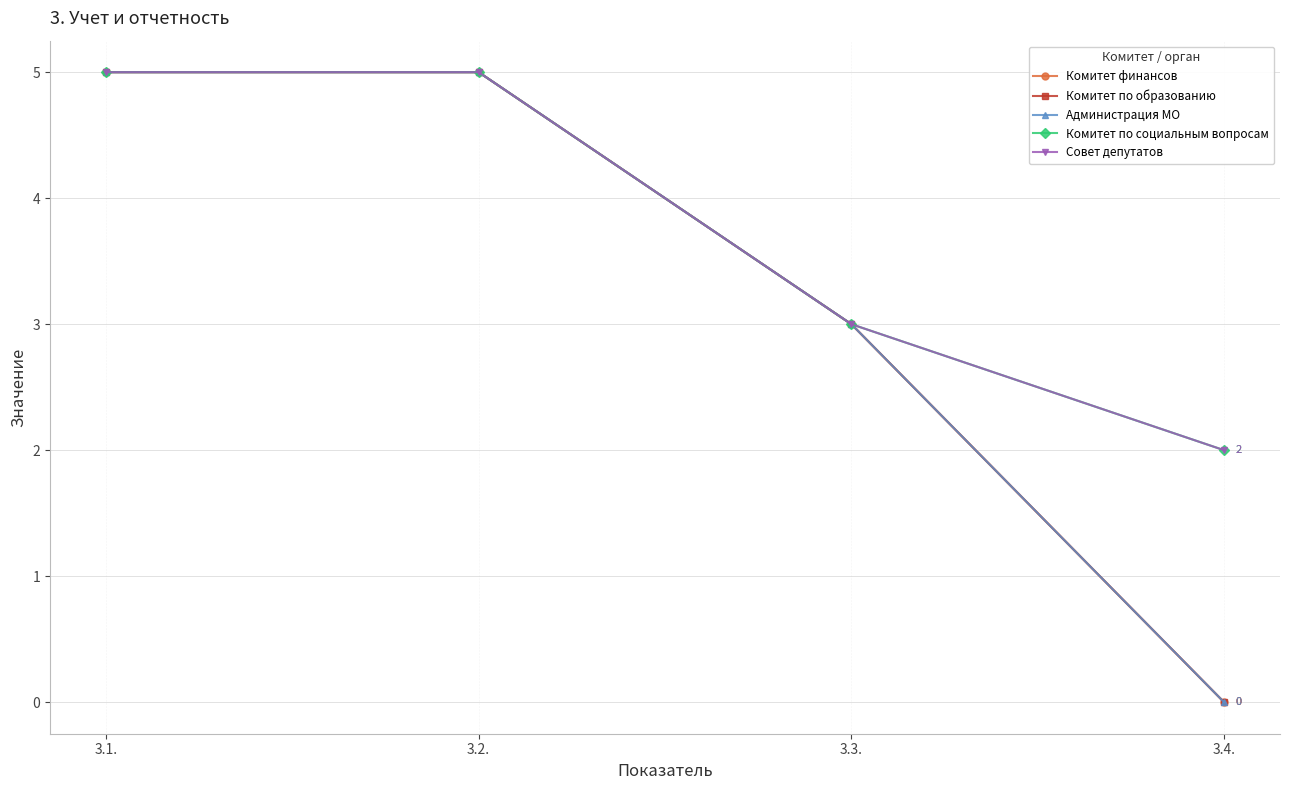

What is the sum of all Комитет по образованию values?

13